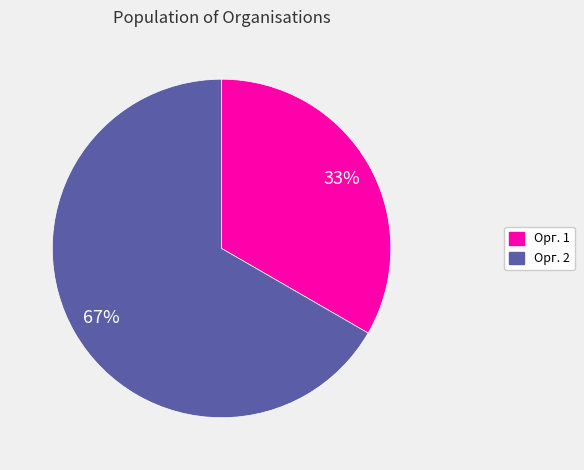

To the nearest percent, what is the average slice percentage?

50%